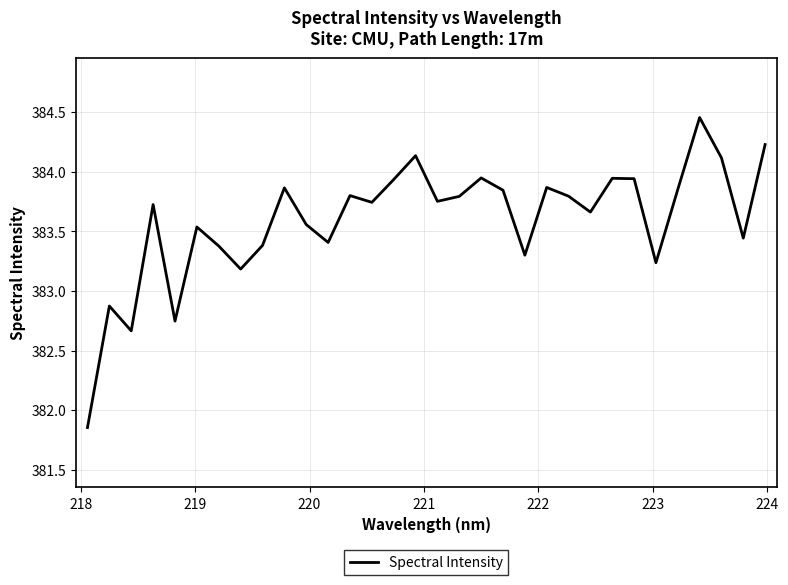

What is the difference between the maximum and minimum values?

2.6